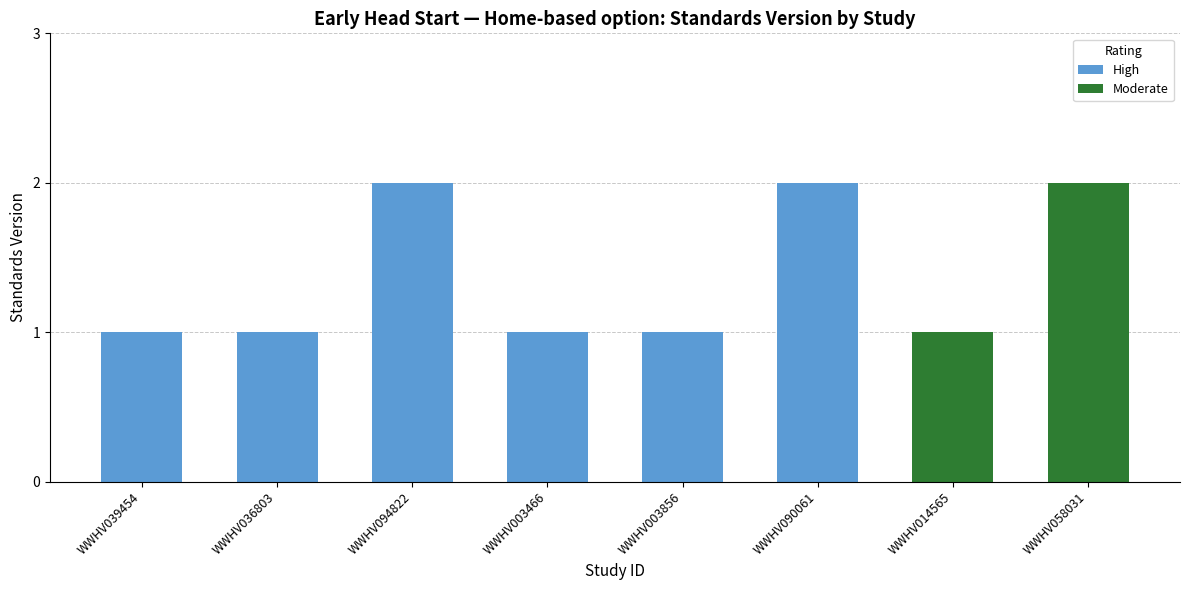

What is the difference between the second highest and second lowest values?

1